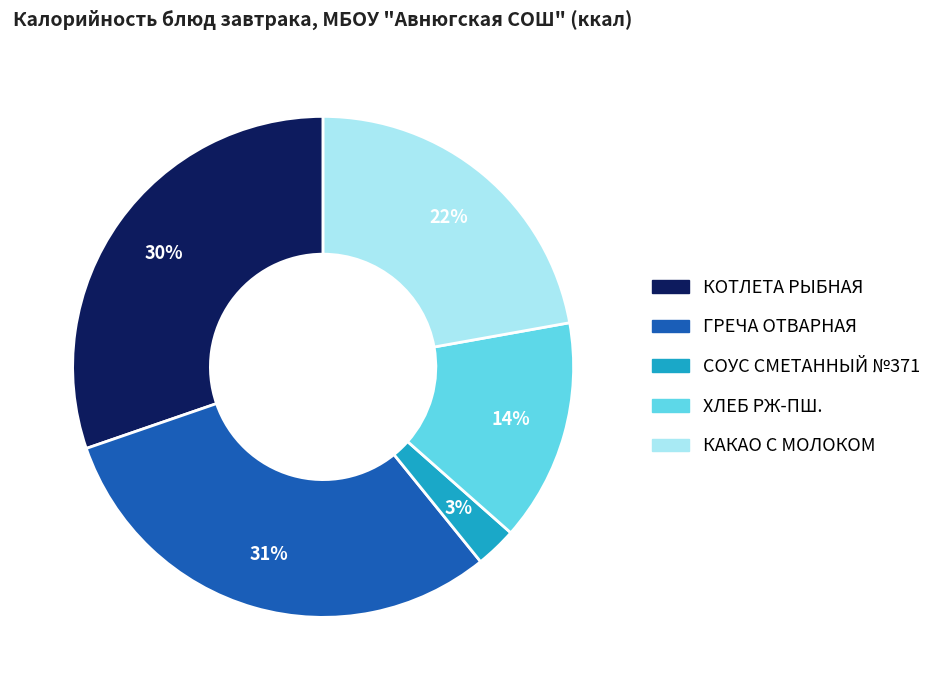

How many slices are in this pie chart?

5